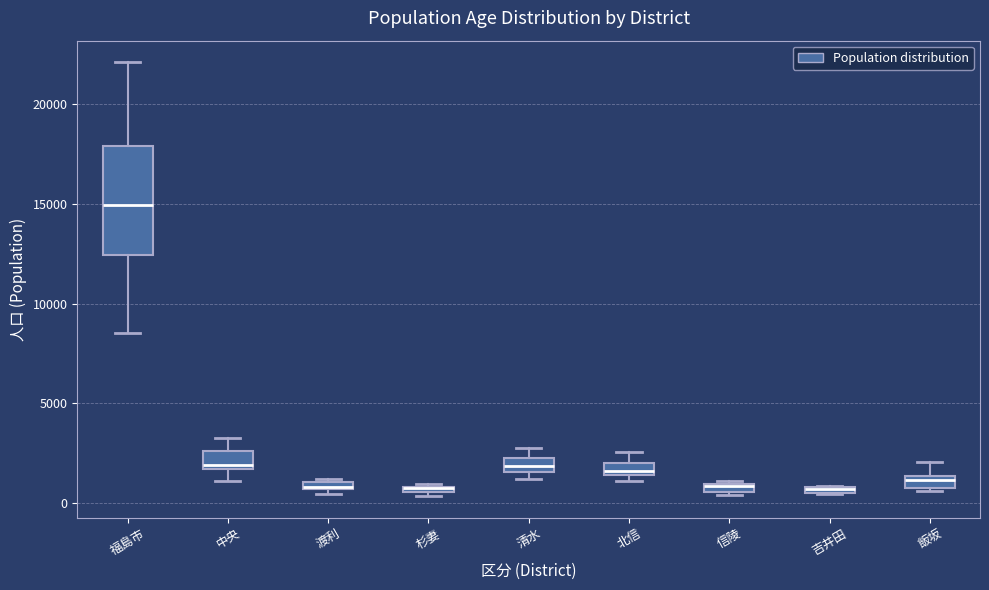

Where is the upper edge of the box for 信陵 on the y-axis? The values are not printed on the chart, so give them approximately, as read against the axis.

1000